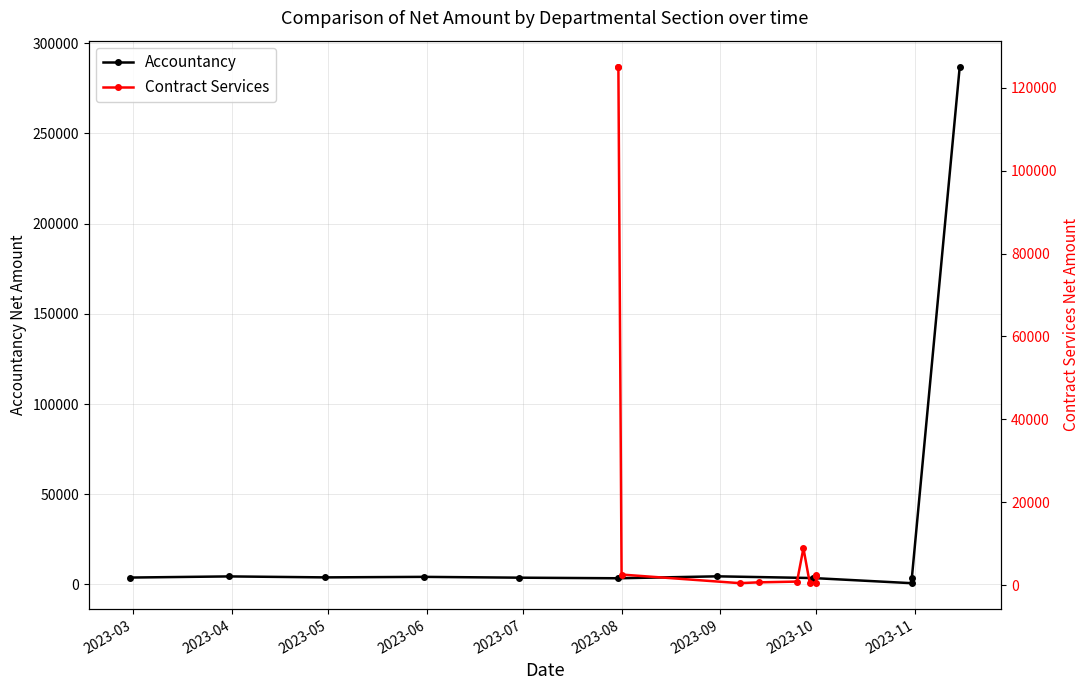

What is the average value of the Contract Services series?

24522.6